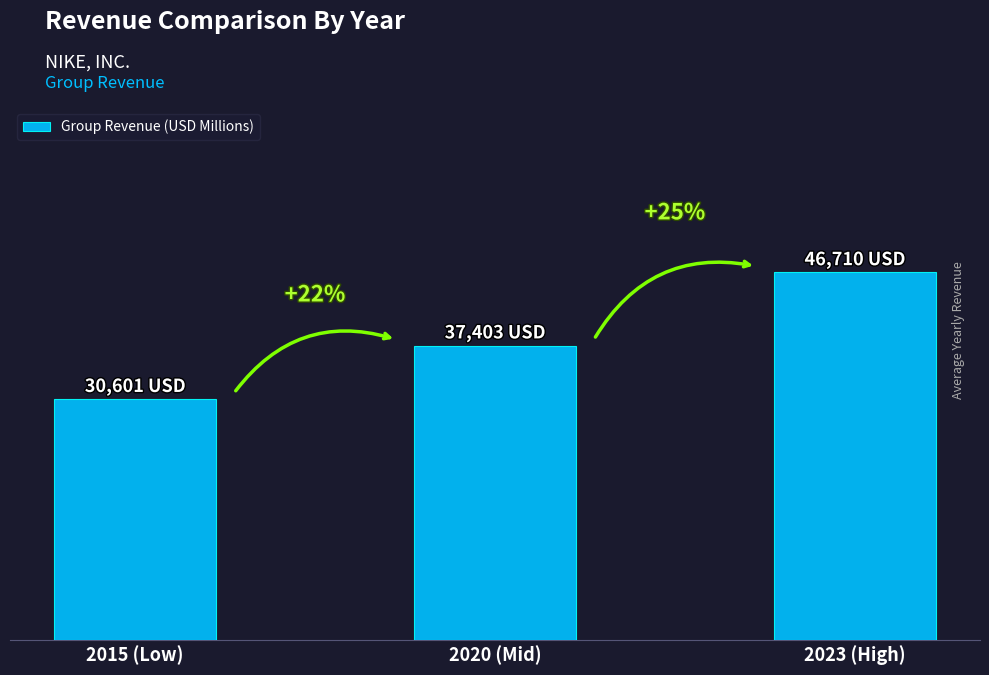

What is the difference between the maximum and minimum values?

16109